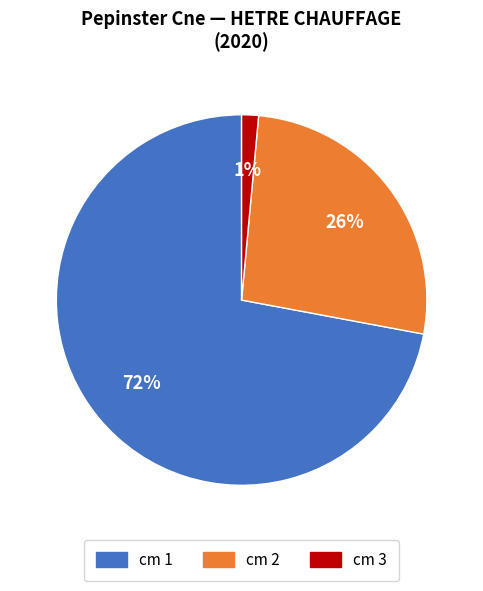

What is the smallest slice in the pie chart?

cm 3